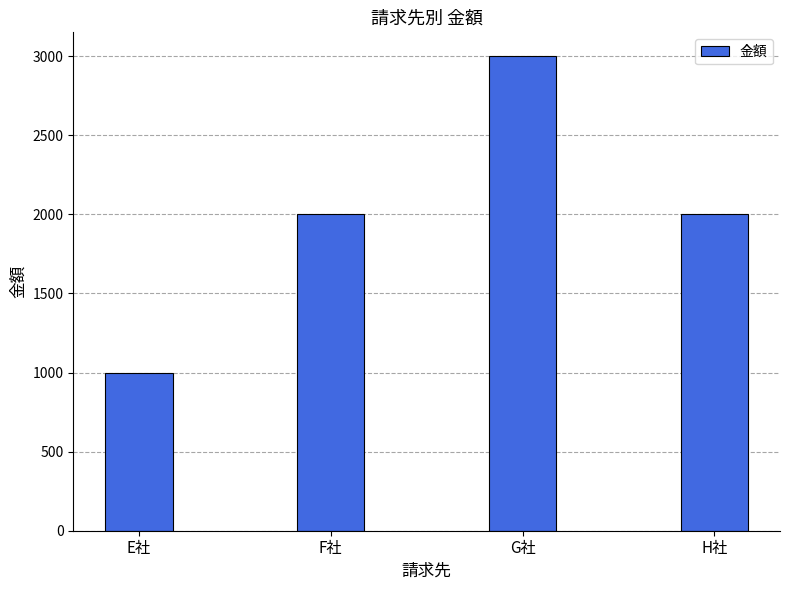

The value at G社 is 3000. True or false?

True